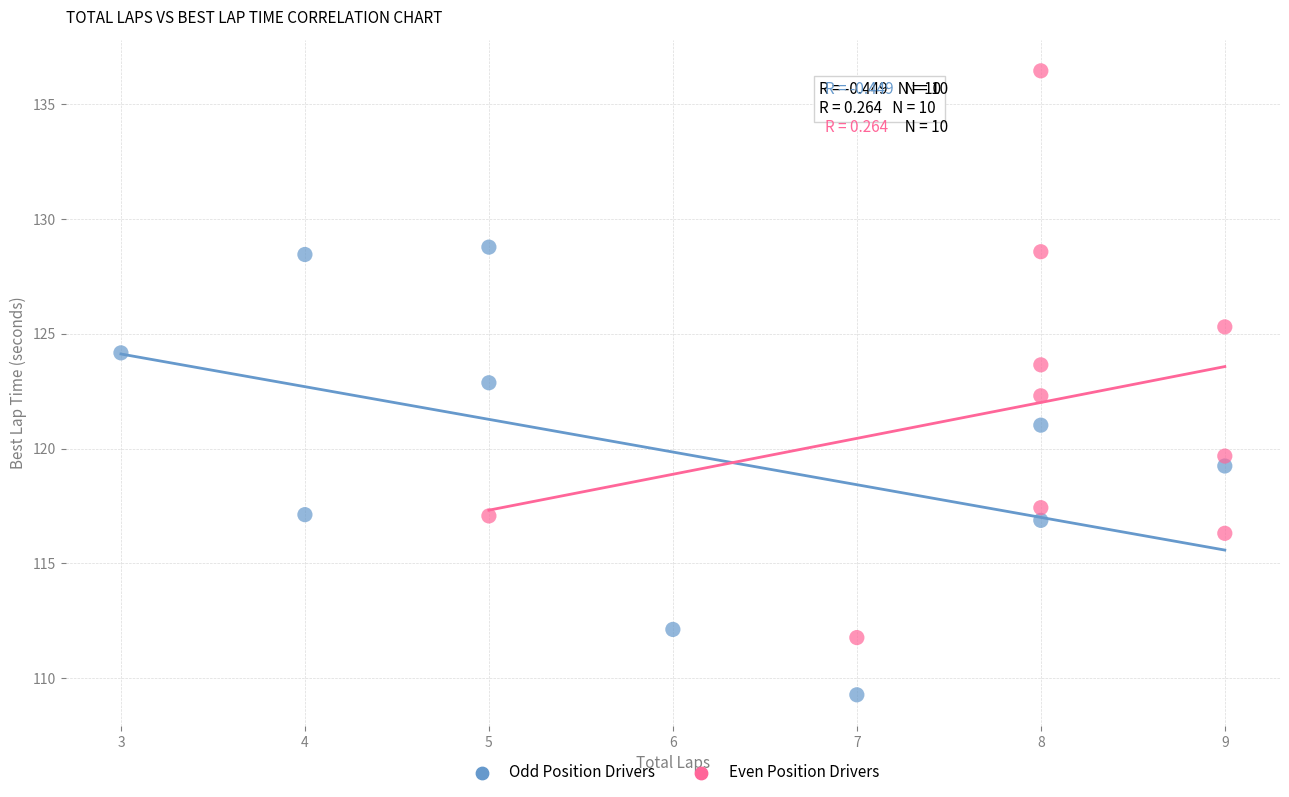

Which series has the largest Y range (max minus min)?

Even Position Drivers